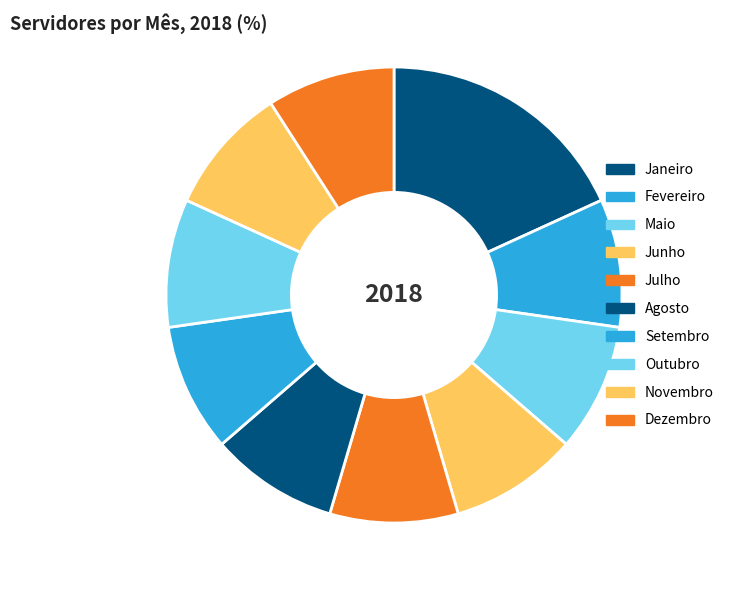

How many slices are in this pie chart?

10